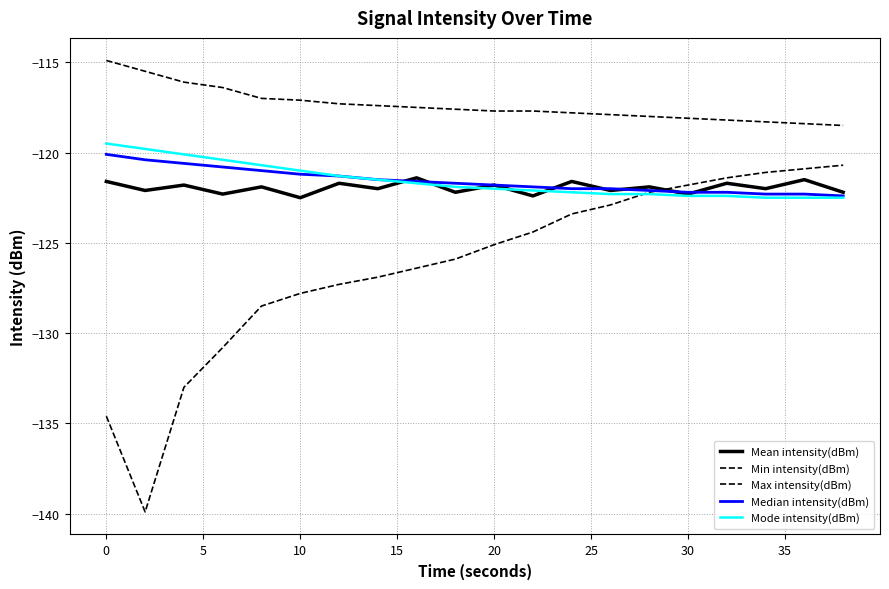

How many distinct data groups are displayed?

5